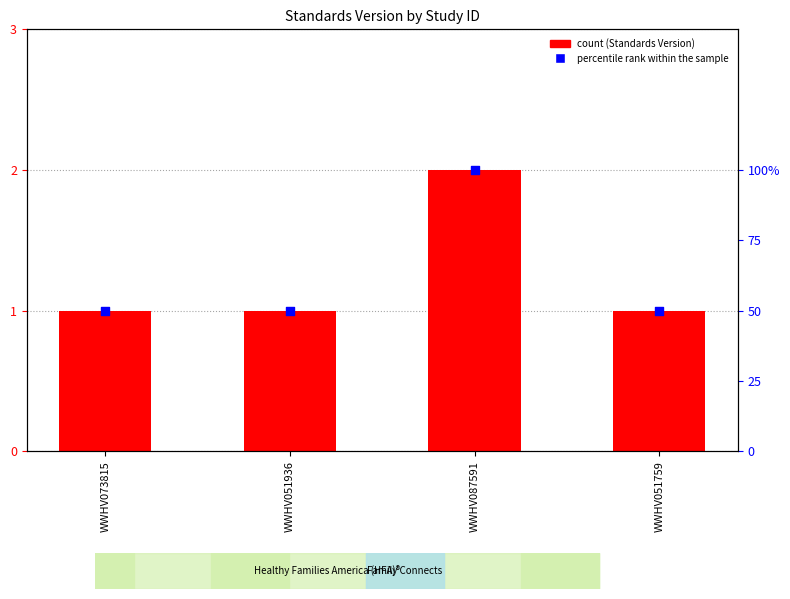

Which series contains the highest Y value?

percentile rank within the sample